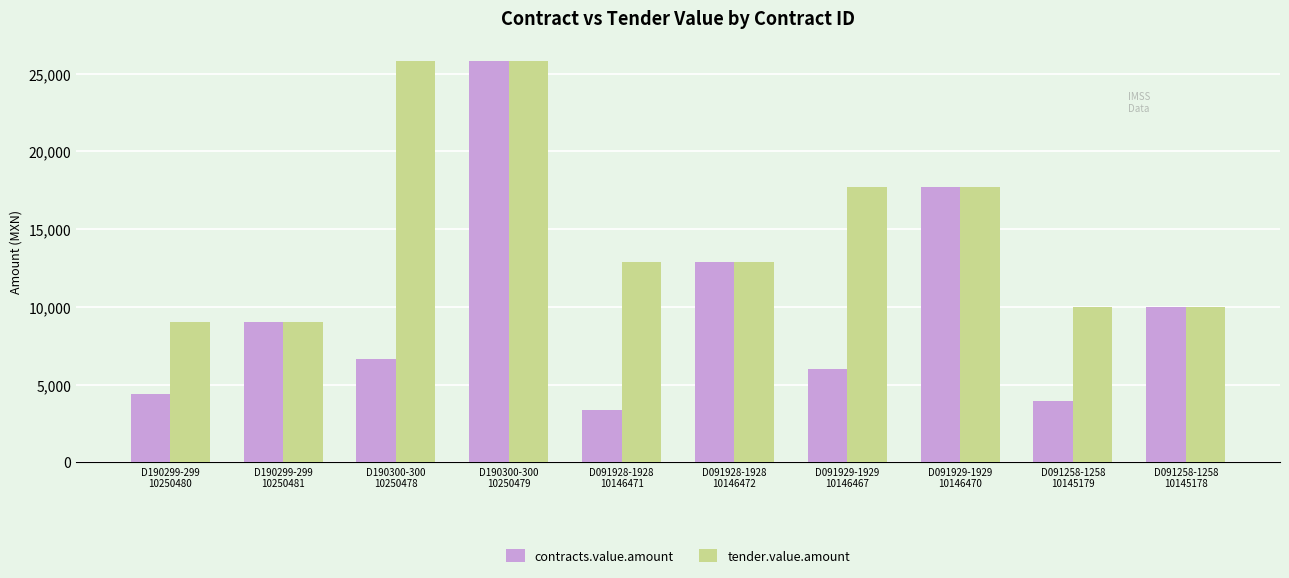

At how many categories does at least one series exceed 24598?

2